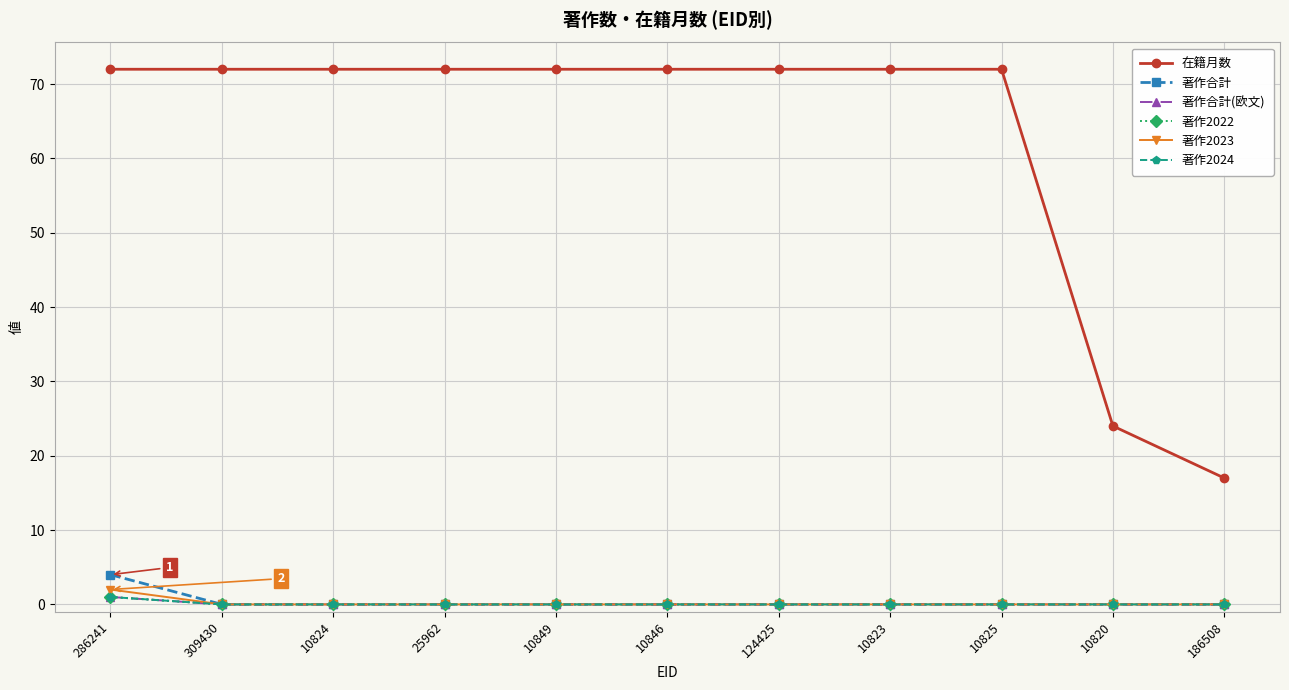

The 著作2023 series shows 1 at 10823. True or false?

False